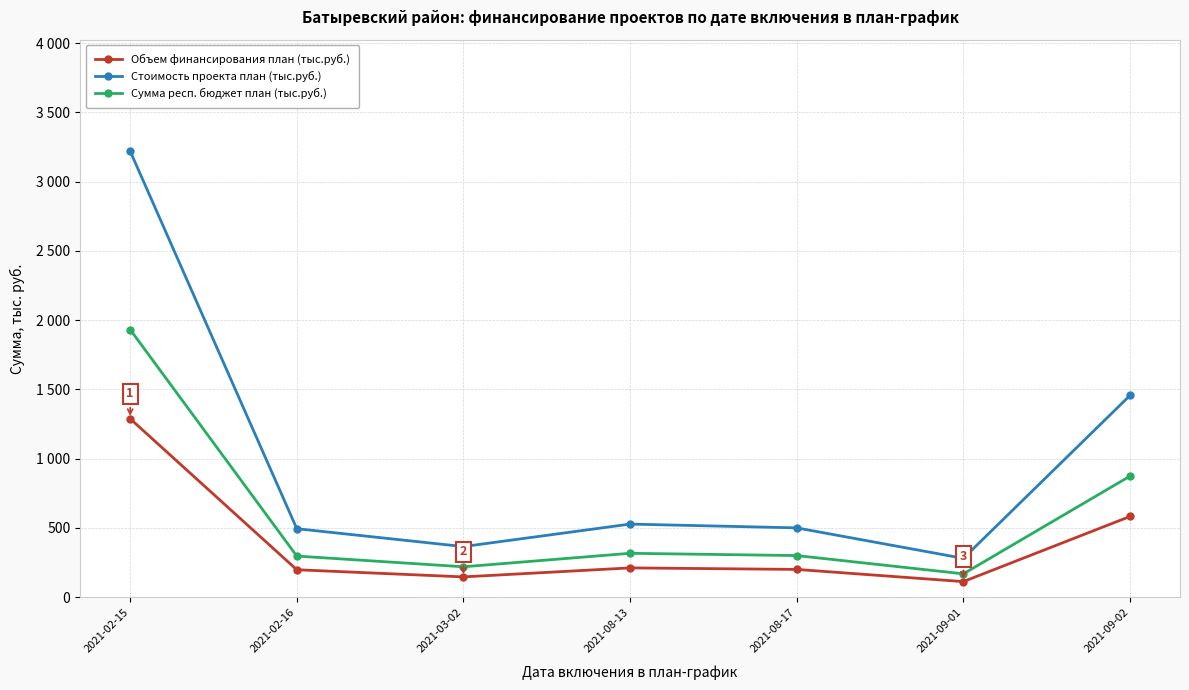

Reading right to left, extract all data points from this chart.

Объем финансирования план (тыс.руб.): 2021-09-02=582.5	2021-09-01=112.0	2021-08-17=200.0	2021-08-13=211.0	2021-03-02=146.0	2021-02-16=197.6	2021-02-15=1288.2
Стоимость проекта план (тыс.руб.): 2021-09-02=1456.3	2021-09-01=280.0	2021-08-17=500.0	2021-08-13=527.4	2021-03-02=365.0	2021-02-16=494.0	2021-02-15=3220.4
Сумма респ. бюджет план (тыс.руб.): 2021-09-02=873.8	2021-09-01=168.0	2021-08-17=300.0	2021-08-13=316.4	2021-03-02=219.0	2021-02-16=296.4	2021-02-15=1932.2